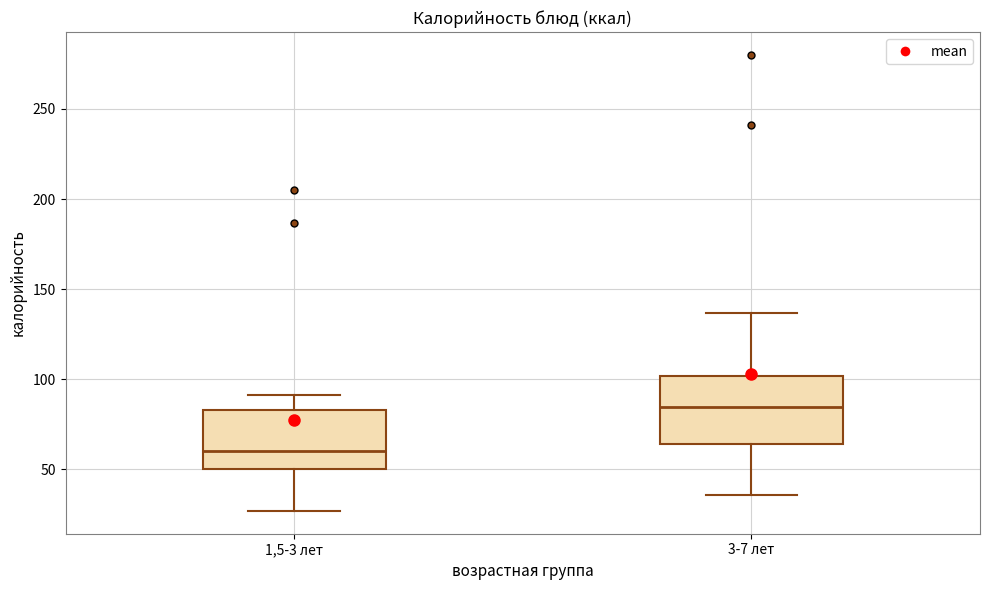

Reading left to right, transcribe this box plot: for each box, give where its median line is, the range the box spans, and where its two whiskers end, as read against the y-axis. The values are not printed on the chart, so give them approximately, as read against the axis.

1,5-3 лет: median 60, box 50 to 85, whiskers 25 to 90
3-7 лет: median 85, box 65 to 100, whiskers 35 to 135